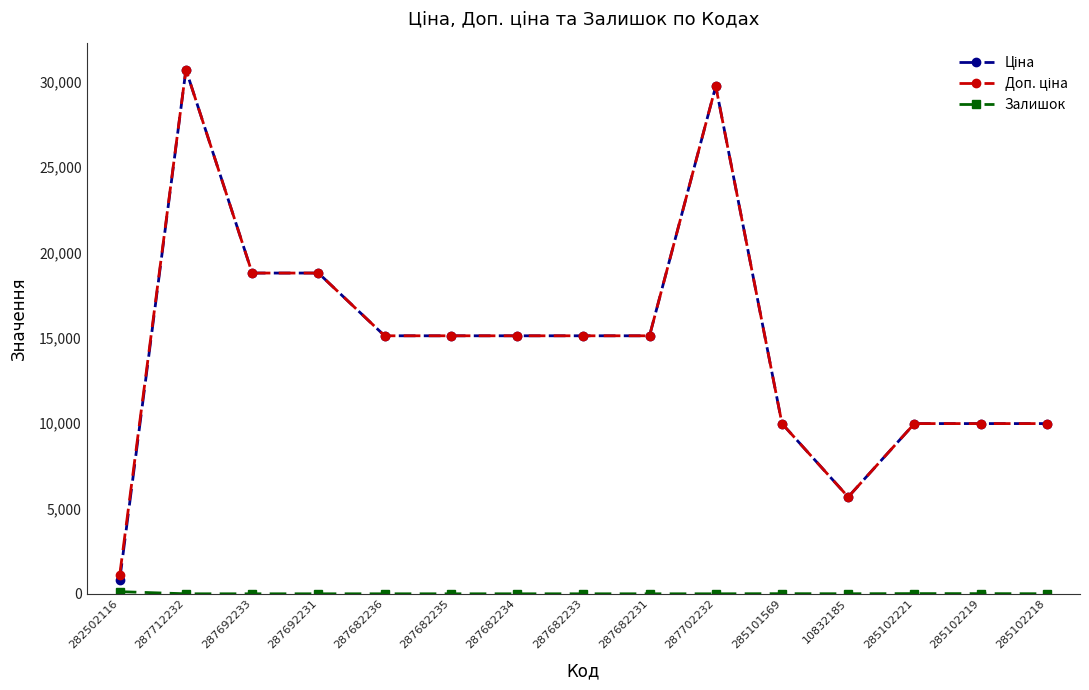

What is the spread (max minus min) of values at 287682235?

15120.0